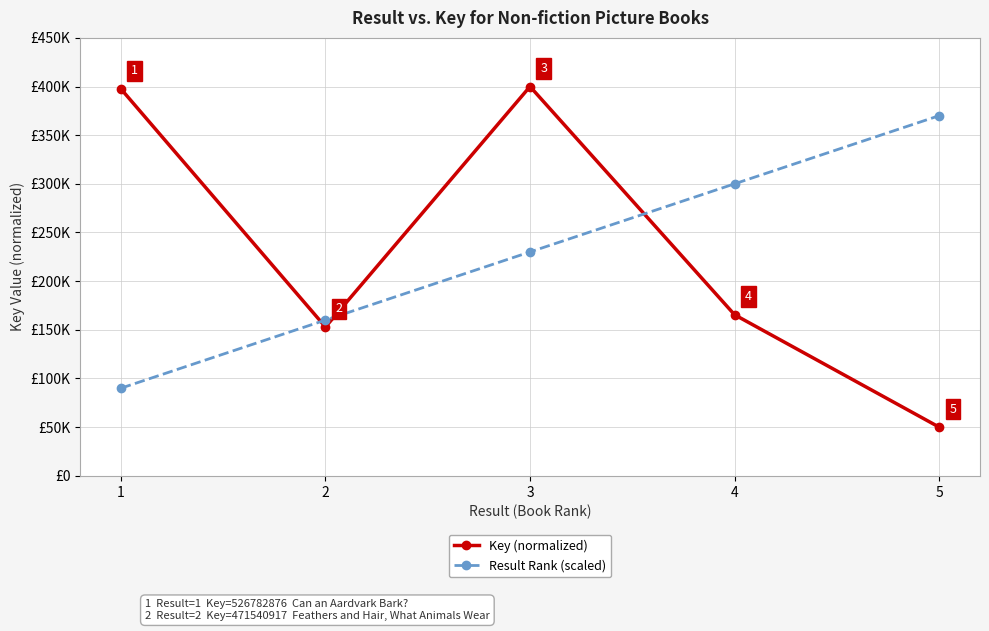

Where is Key (normalized) nearest to the value 225000?

4